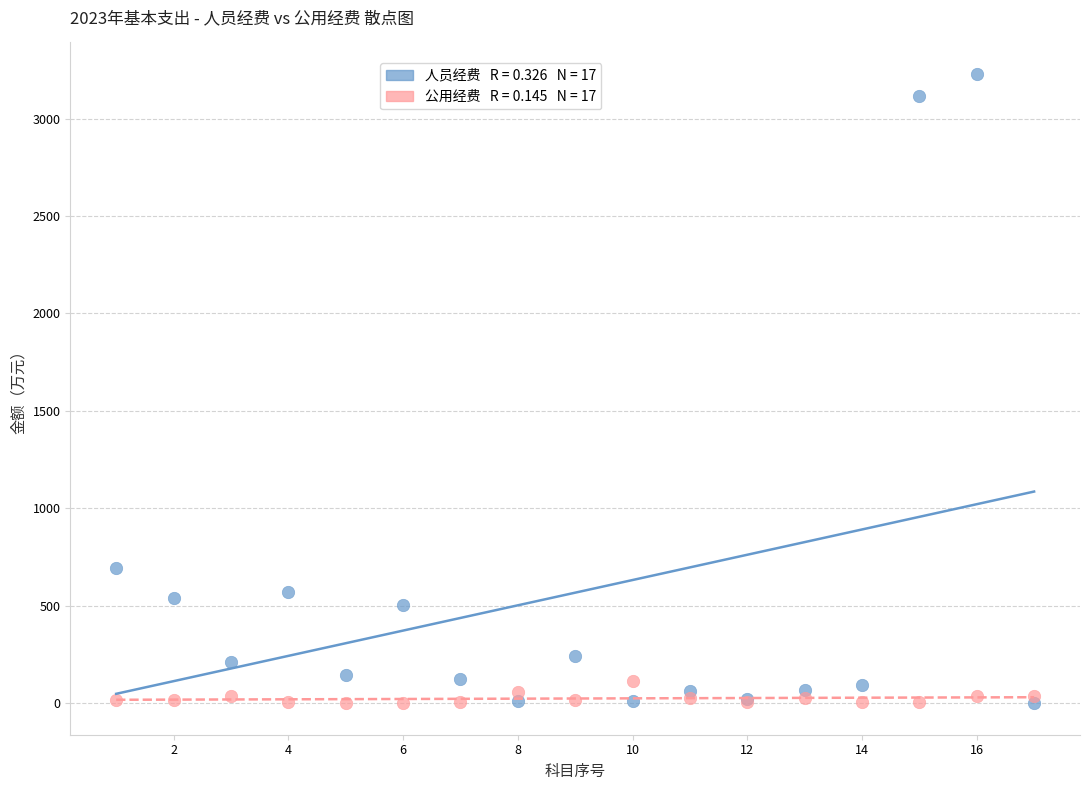

Across all series, what Y value is closest to 1614?

692.2